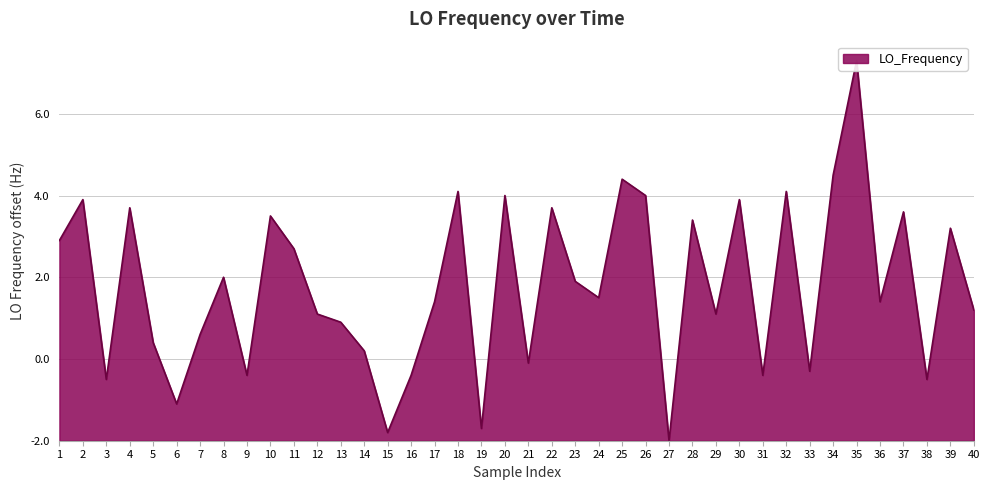

Where does the data first go above 3?

1